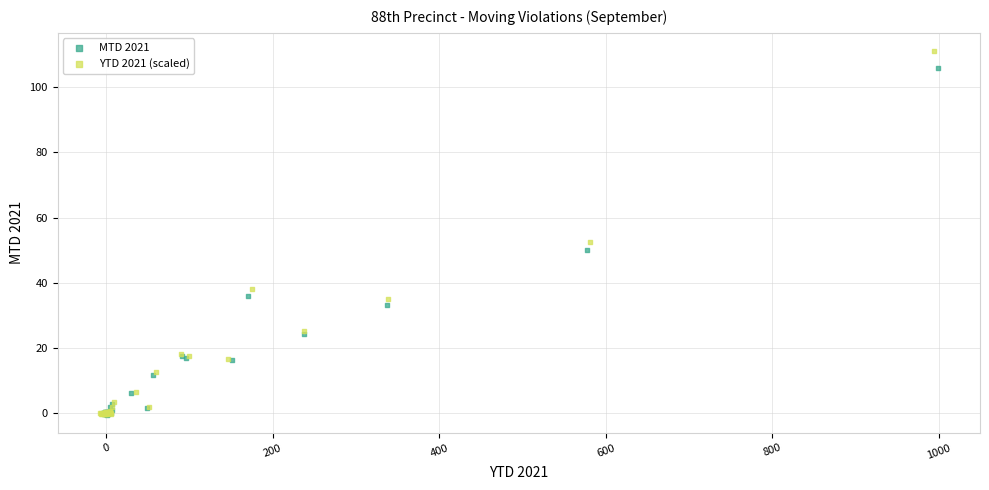

Which series has the widest spread of Y values?

YTD 2021 (scaled)